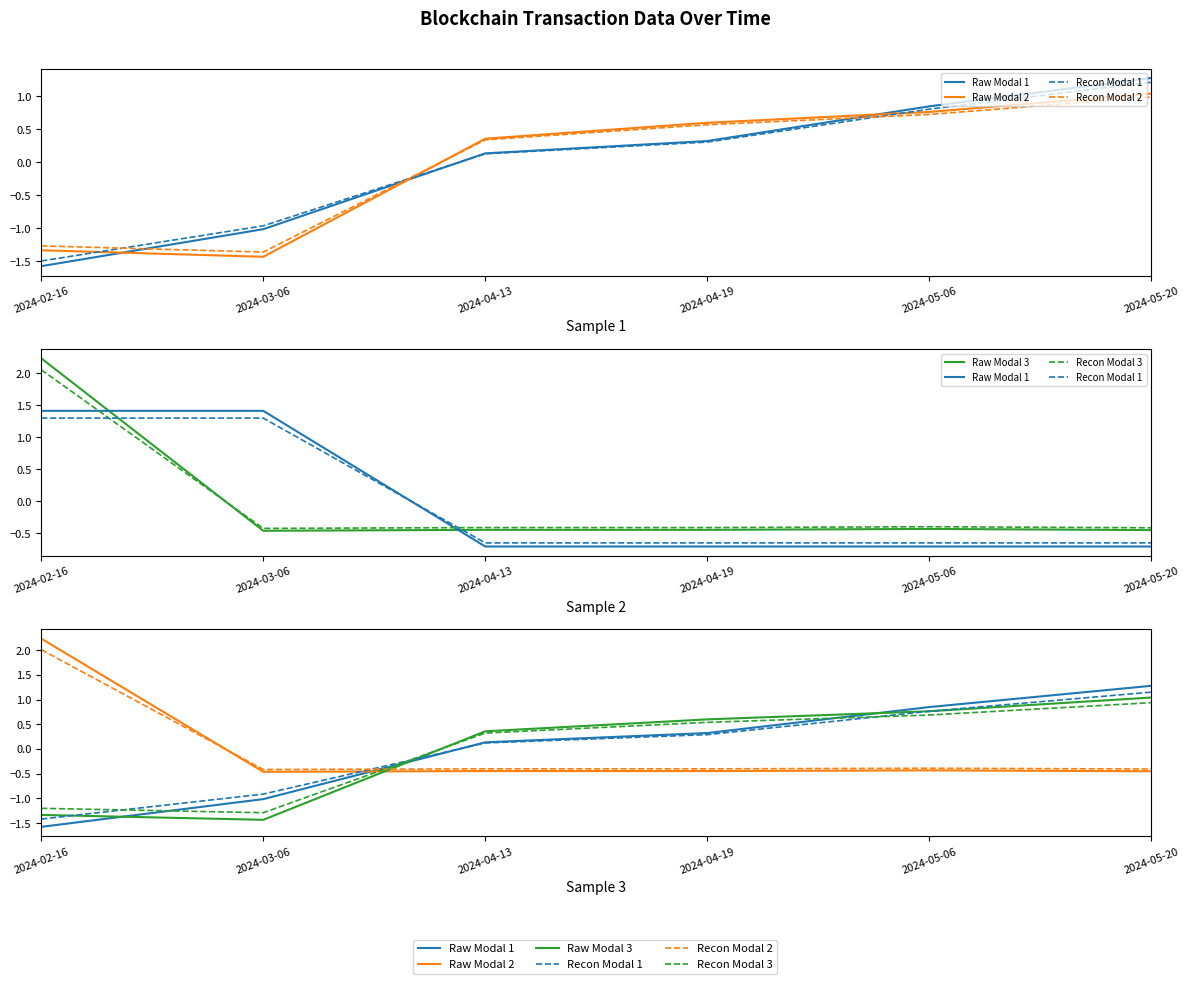

Between 2024-05-06 and 2024-04-13, which is larger?

2024-05-06